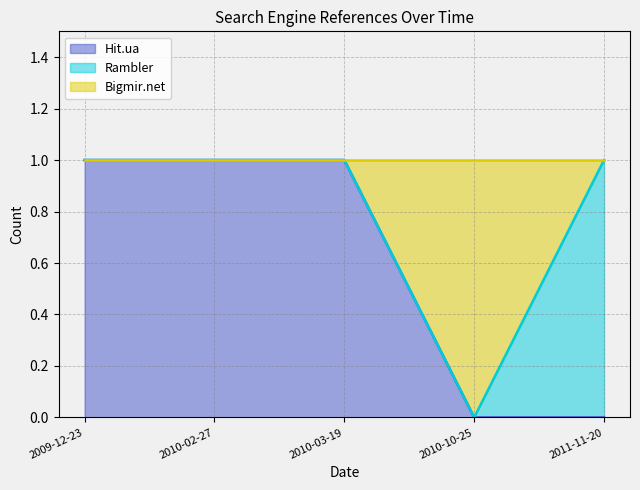

Which label corresponds to the largest value in the chart?

2009-12-23